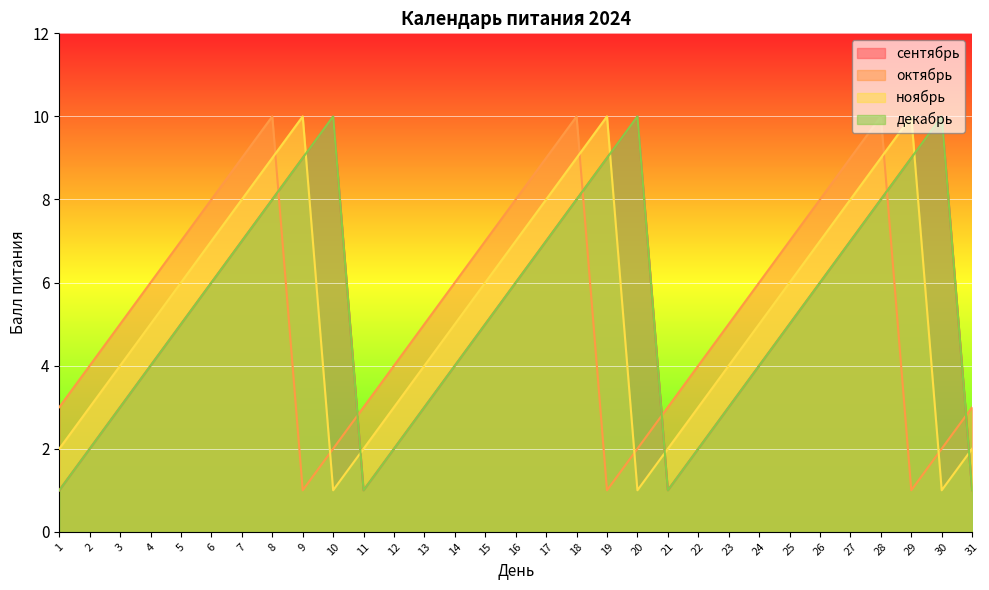

Count the number of data series in this chart.

4